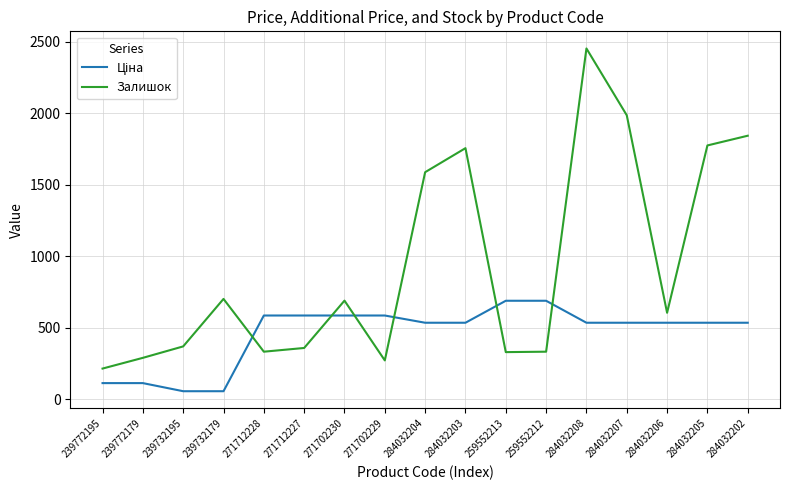

How many interior local peaks does the Залишок series have?

4